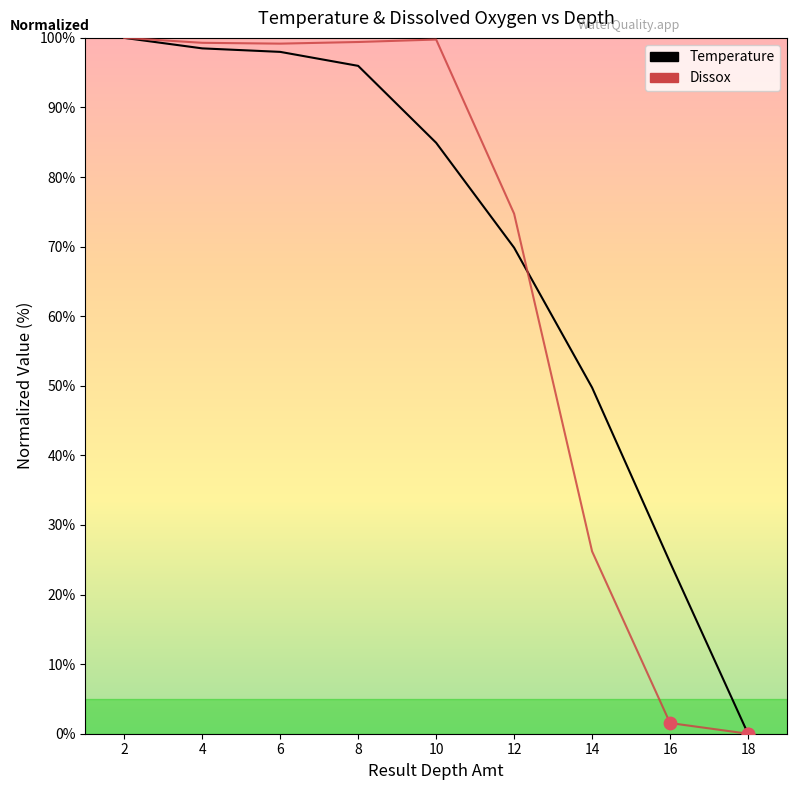

What is the difference between the highest and lowest values at 8?

3.4